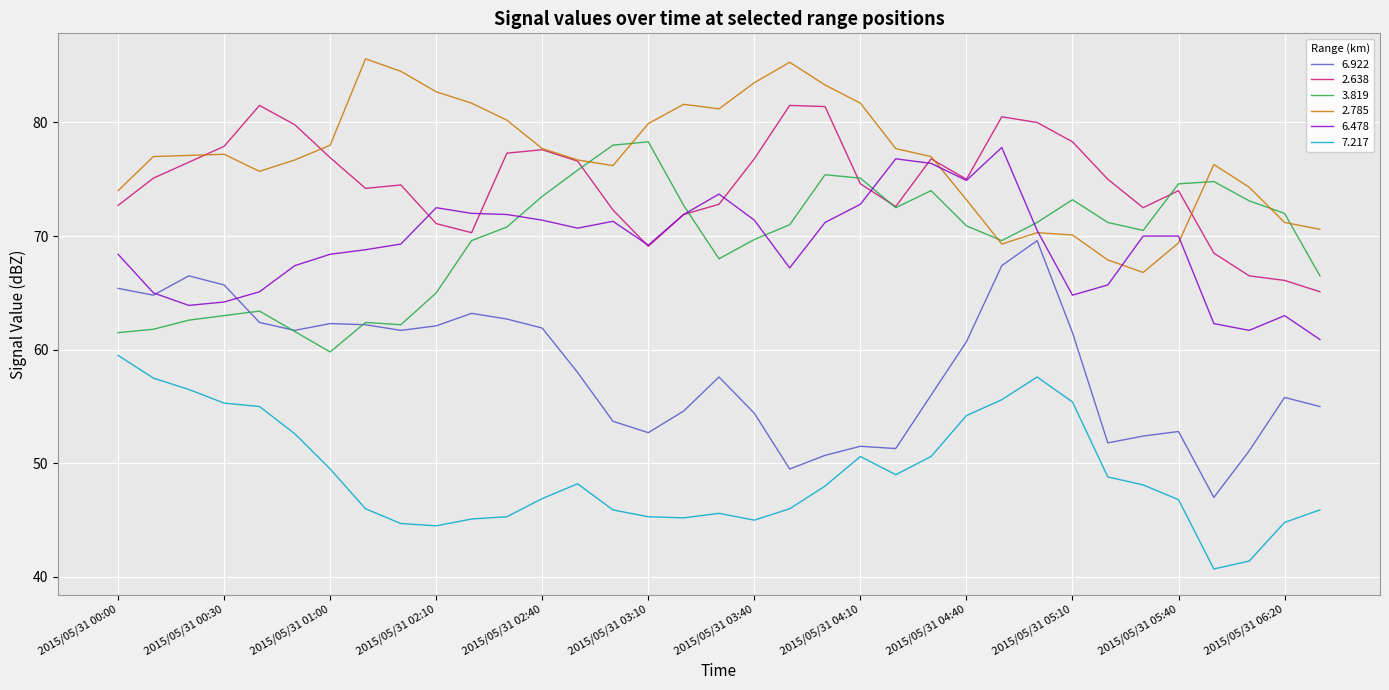

Which series has the largest total across all categories?

2.785